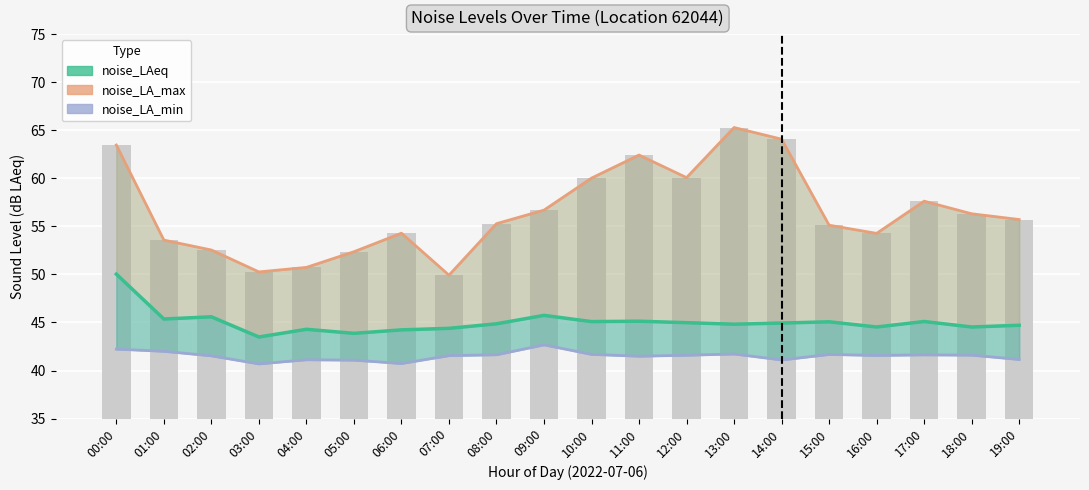

What is the difference between the noise_LA_max values at 16:00 and 05:00?

1.9